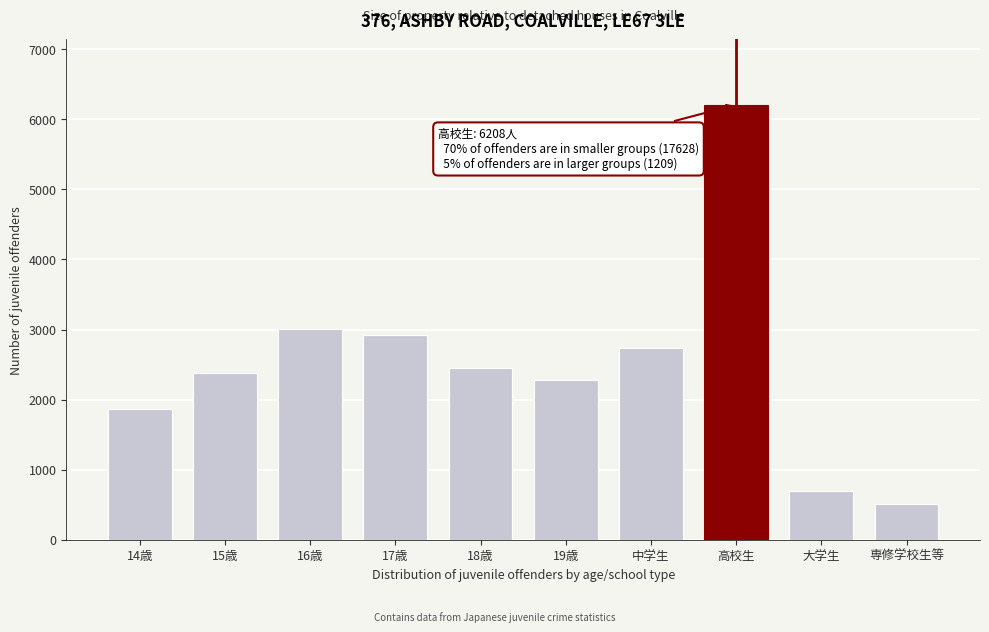

Reading left to right, what are all the values shown in this chart?

14歳=1859	15歳=2386	16歳=3003	17歳=2915	18歳=2451	19歳=2273	中学生=2741	高校生=6208	大学生=694	専修学校生等=515